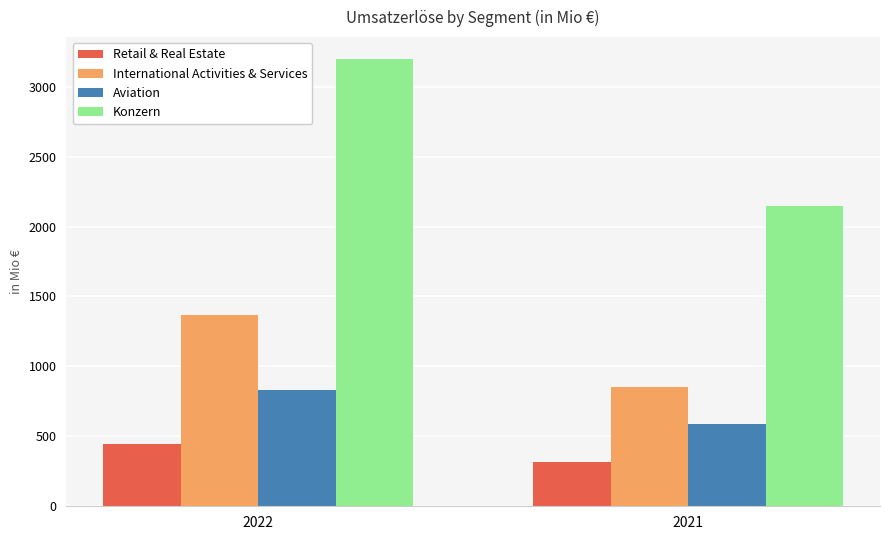

Between 2022 and 2021, which series saw the biggest shift?

Konzern